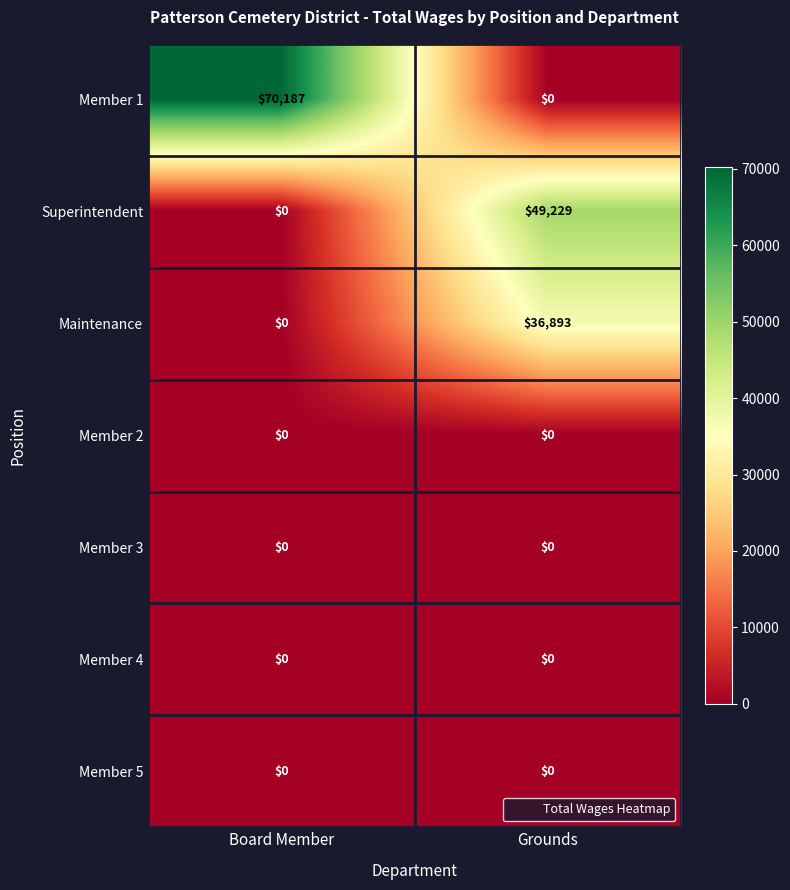

What is the spread (max minus min) of values at Board Member?

70187